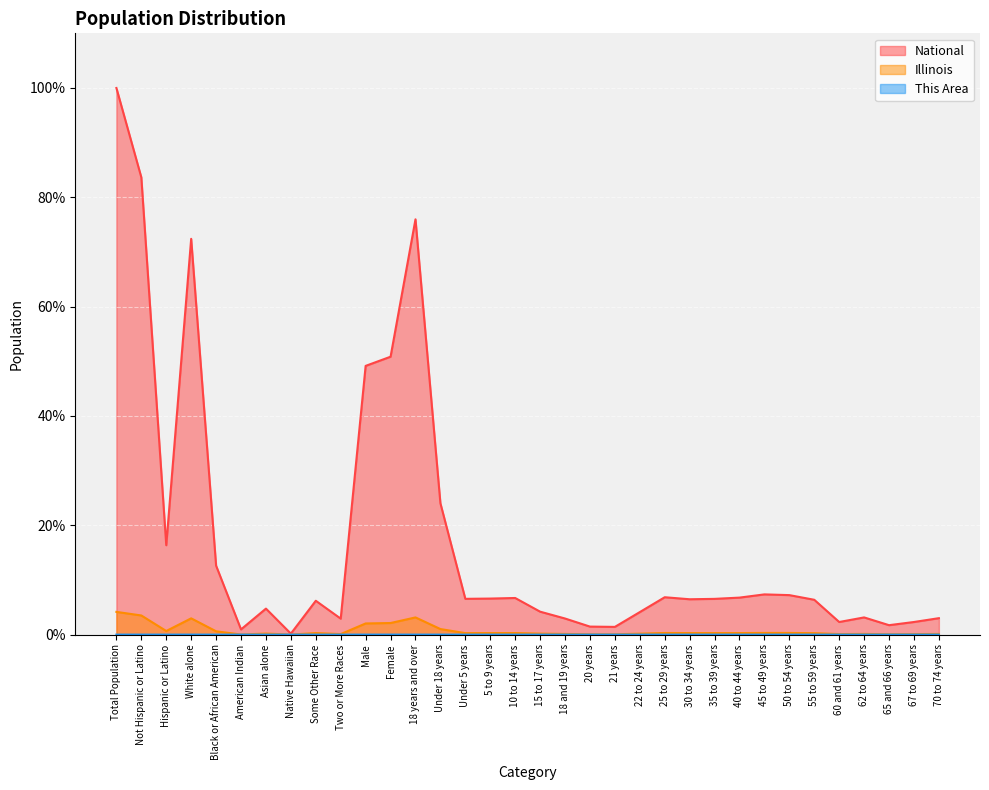

How many interior local valleys does the National series have?

9